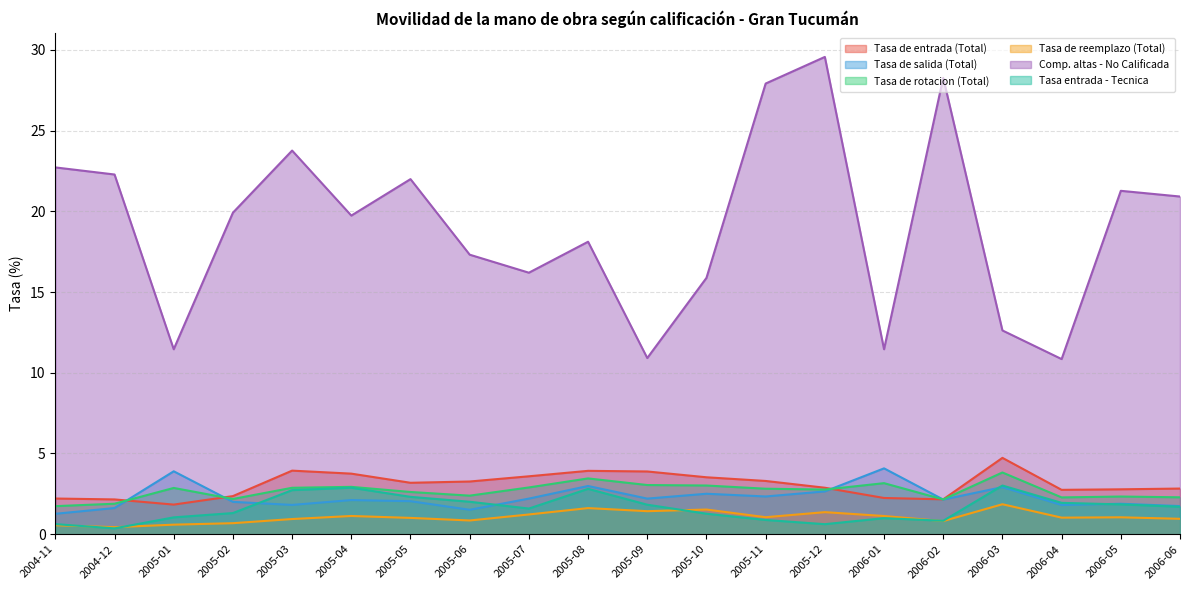

Is it true that Tasa de salida (Total) equals 2.7 at 2005-12?

True